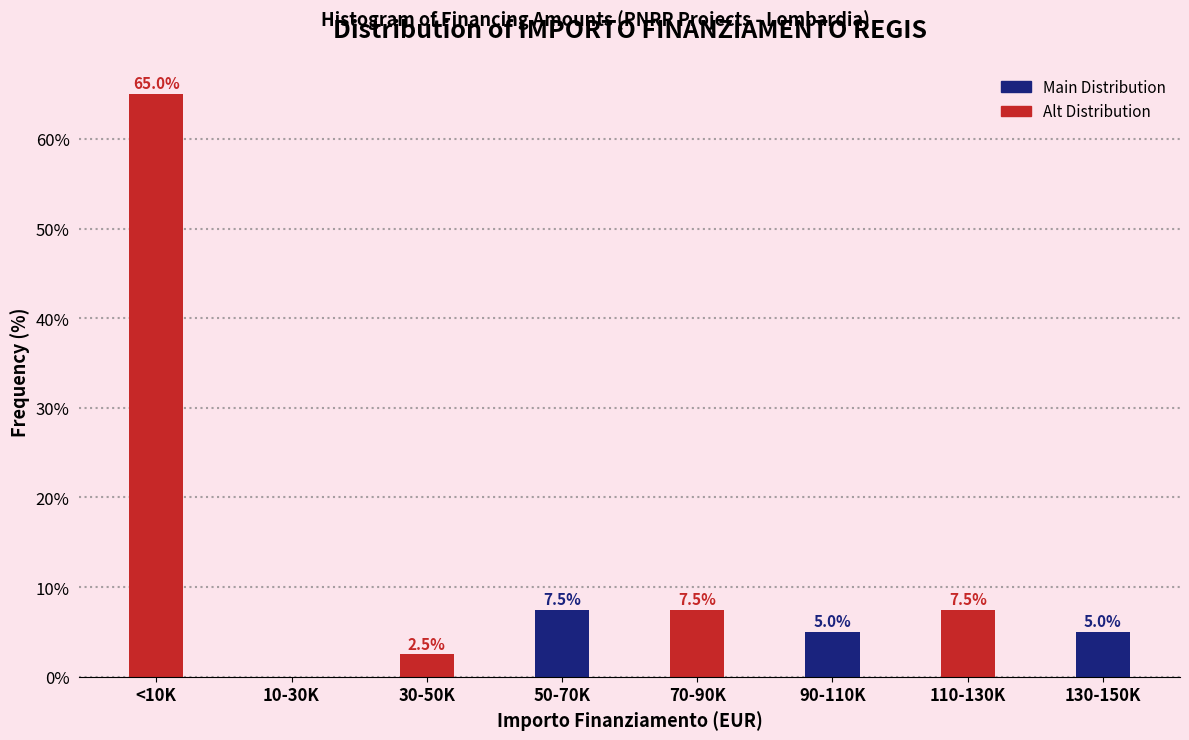

Which series changed the most between 30-50K and 70-90K?

Alt Distribution